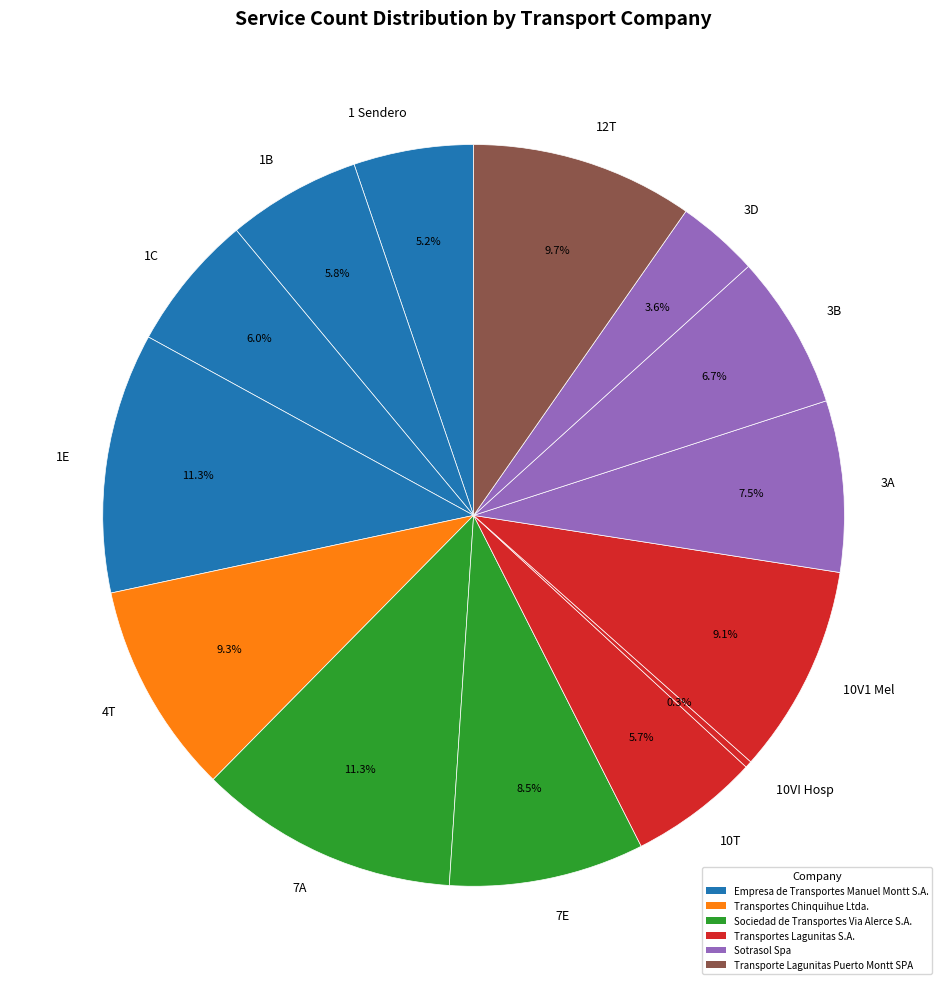

Does any single category account for the majority?

No